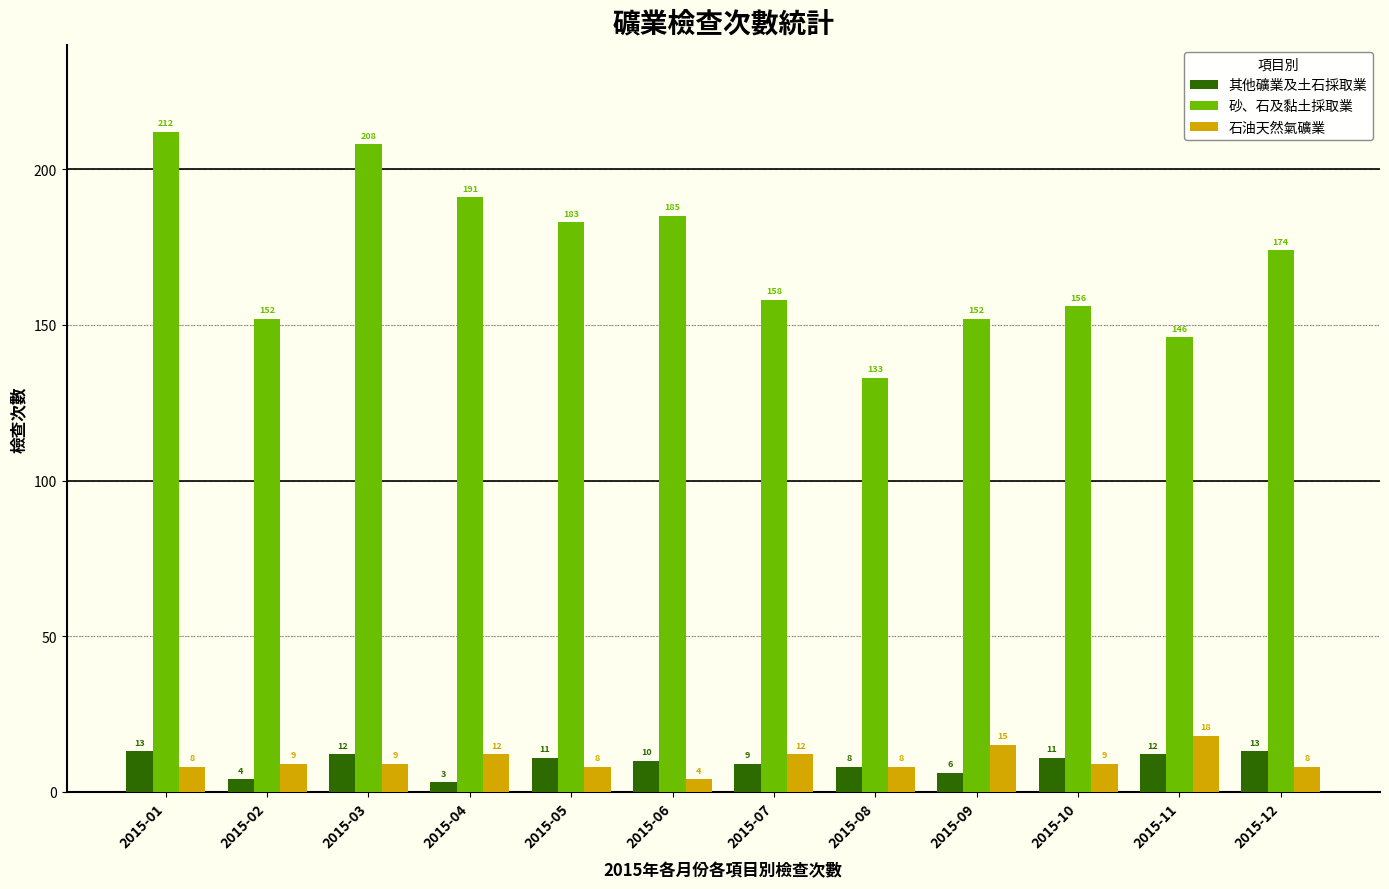

What is the maximum value for 砂、石及黏土採取業?

212